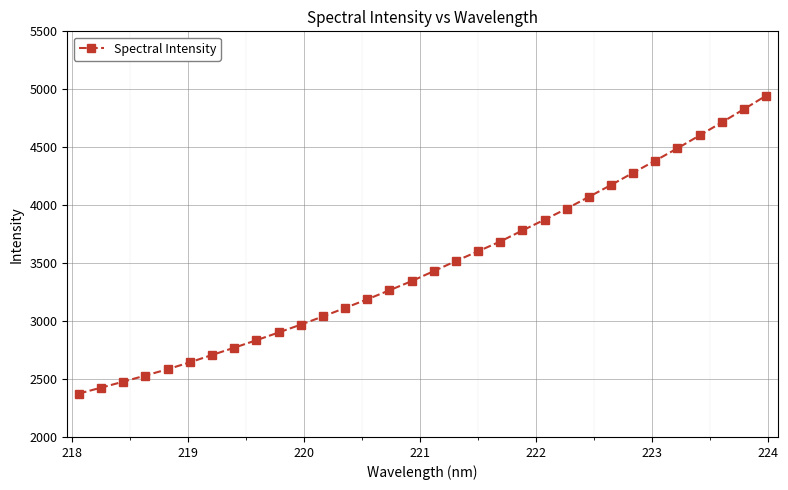

What is the minimum value shown in the chart?

2374.6